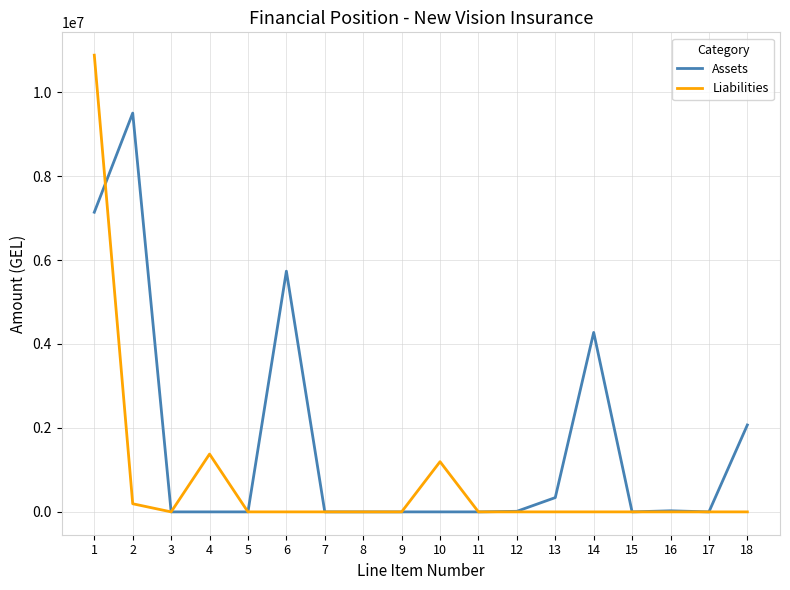

What is the maximum value for Liabilities?

10881328.7